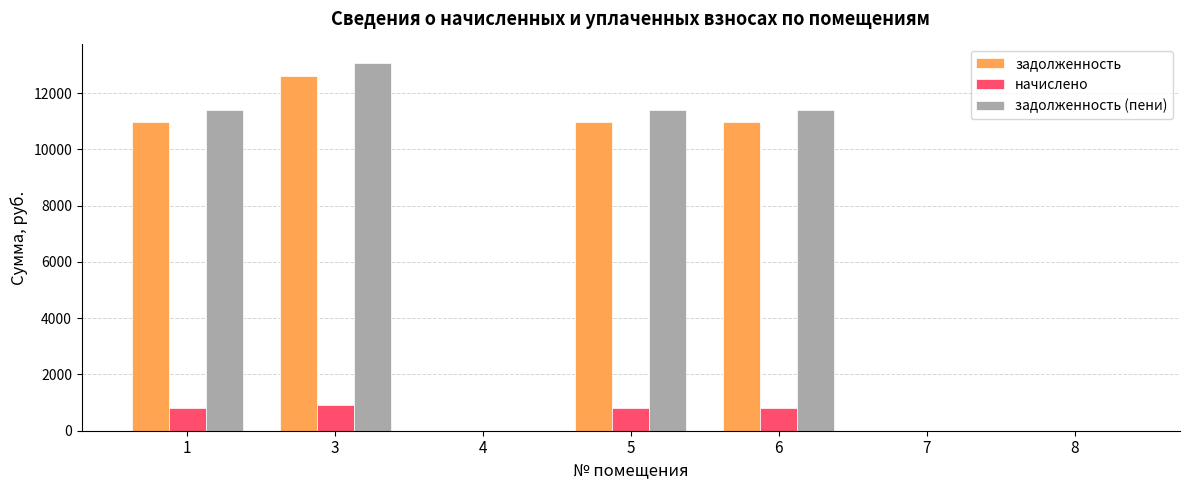

How many categories are shown in the chart?

7